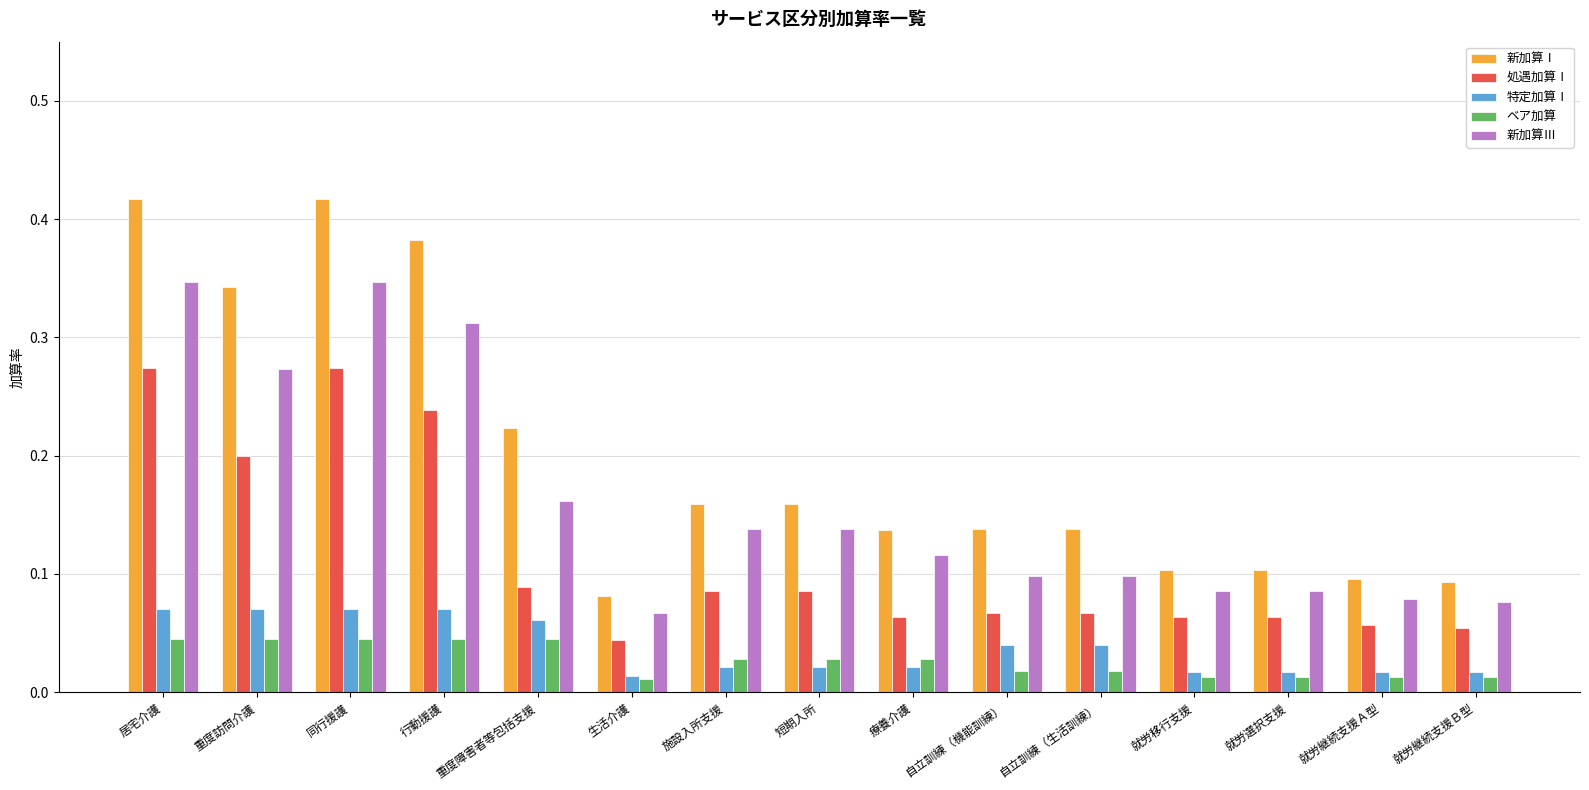

Which series changed the most between 居宅介護 and 生活介護?

新加算Ⅰ